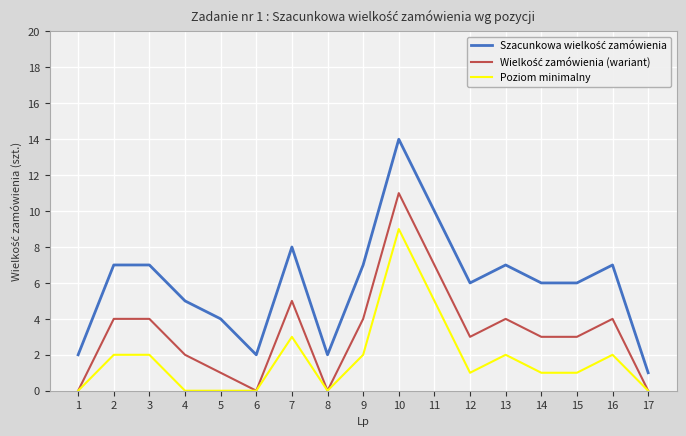

How many lines are shown in the chart?

3